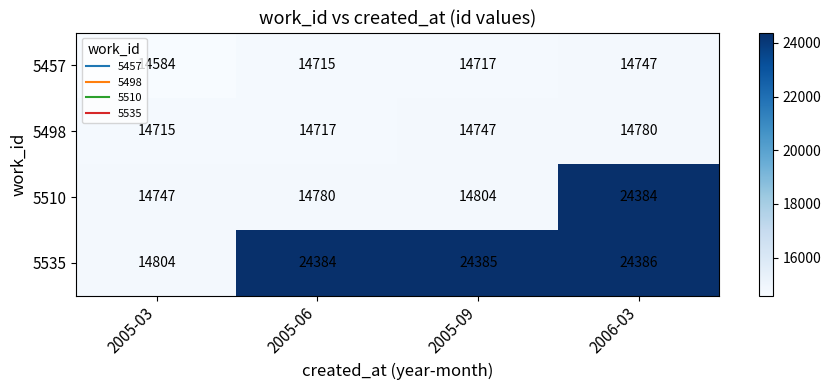

The 5535 series shows 25135 at 2005-03. True or false?

False